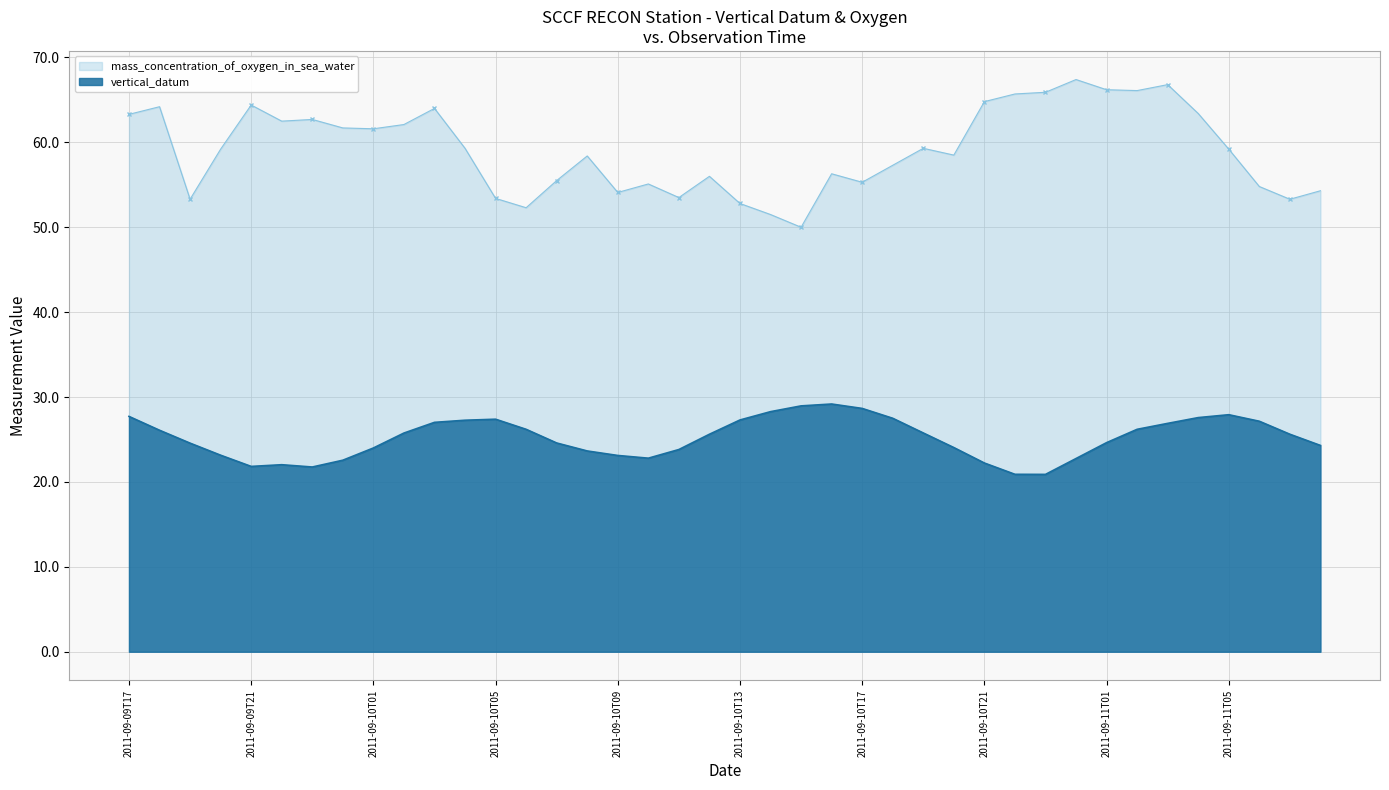

What is the sum of all vertical_datum values?

1007.7